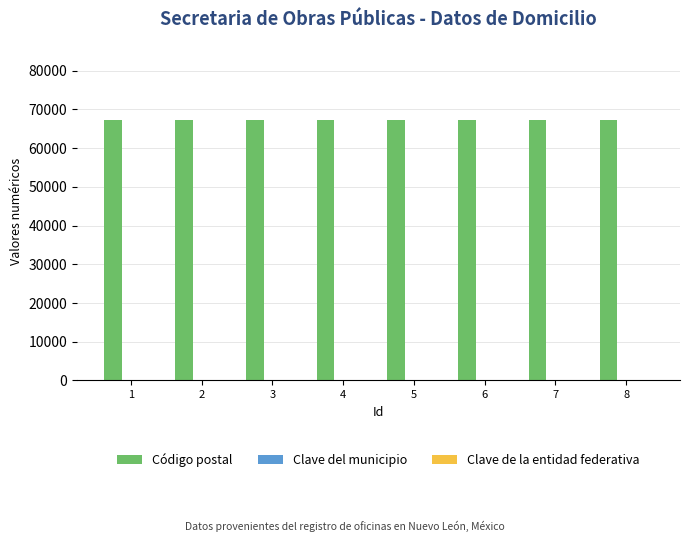

The value of Código postal at 5 is 33533. True or false?

False